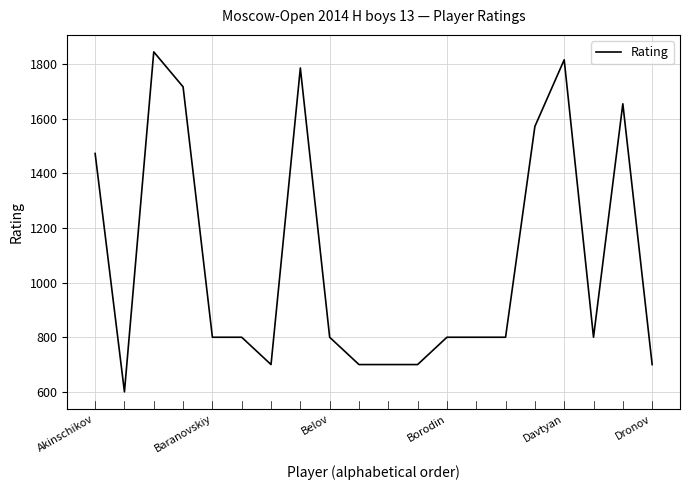

What is the minimum value shown in the chart?

600